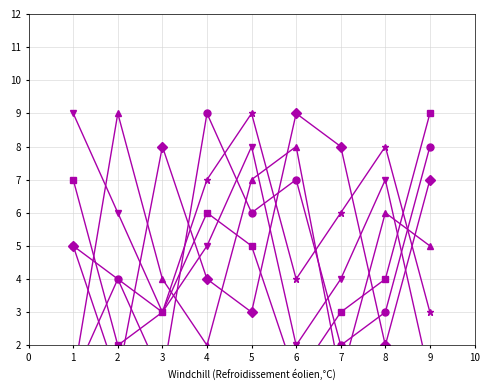

Between 3 and 6, which is larger?

6